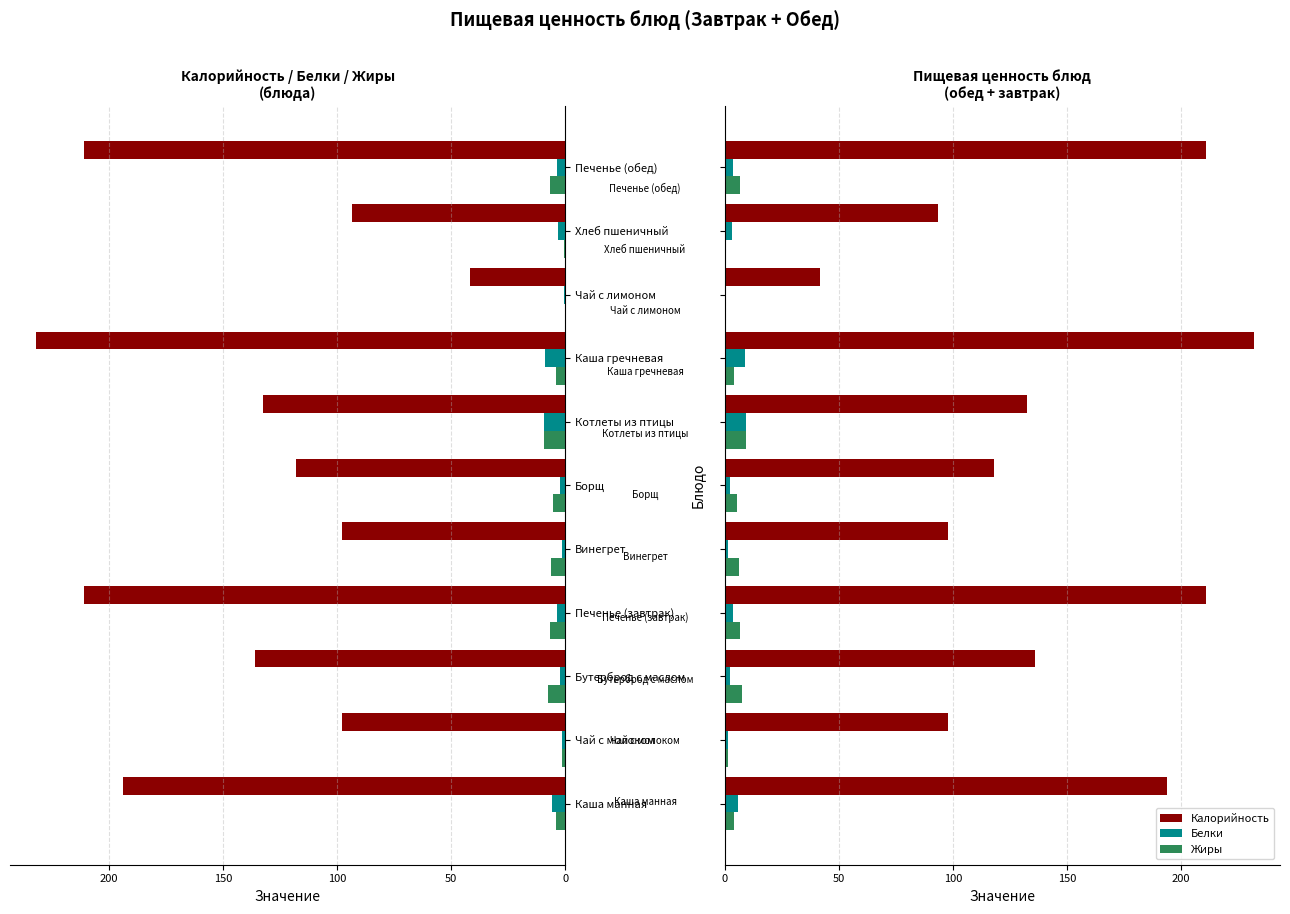

The value of Белки at Котлеты из птицы is 9.5. True or false?

True